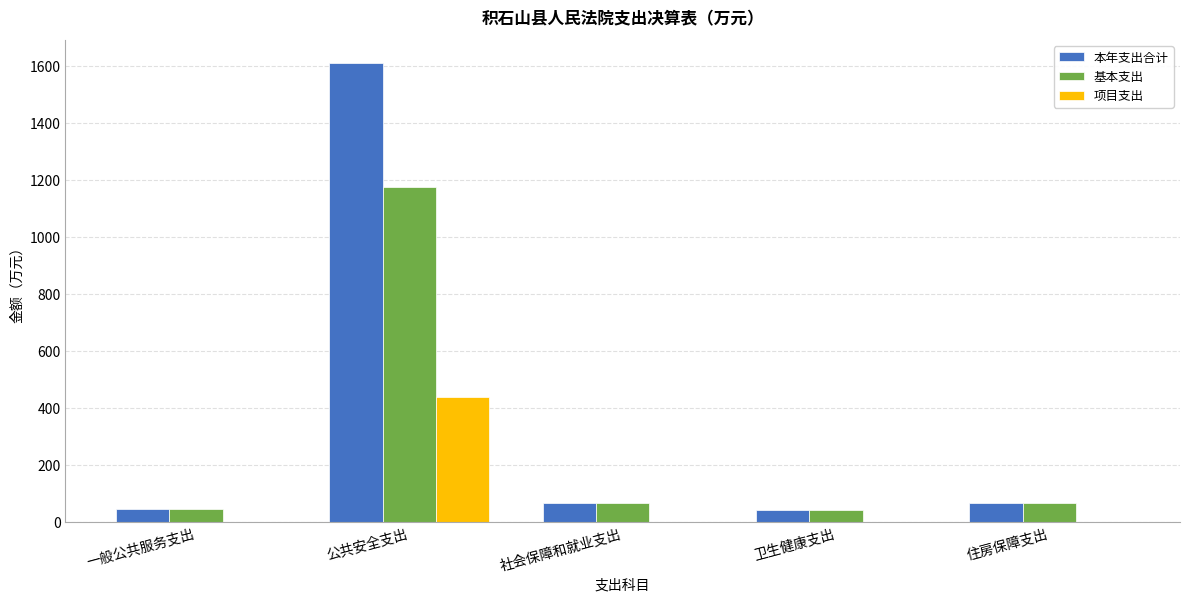

Which category has the highest value in the 基本支出 series?

公共安全支出